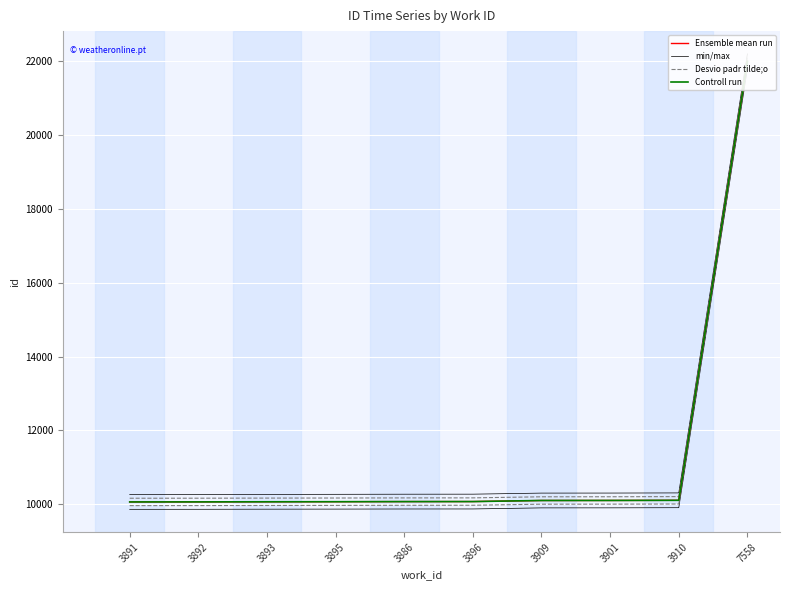

Reading left to right, transcribe all the data shown in this chart.

Ensemble mean run: 3891=10067	3892=10068	3893=10071	3895=10073	3886=10076	3896=10077	3909=10106	3901=10107	3910=10111	7558=21990
min/max: 3891=10267	3892=10268	3893=10271	3895=10273	3886=10276	3896=10277	3909=10306	3901=10307	3910=10311	7558=22190
Desvio padr tilde;o: 3891=10167	3892=10168	3893=10171	3895=10173	3886=10176	3896=10177	3909=10206	3901=10207	3910=10211	7558=22090
Controll run: 3891=10067	3892=10068	3893=10071	3895=10073	3886=10076	3896=10077	3909=10106	3901=10107	3910=10111	7558=21990